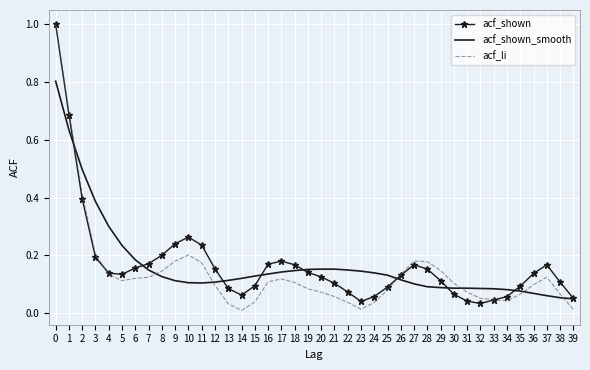

Is the value of acf_shown at 11 greater than the value of acf_li at 16?

Yes